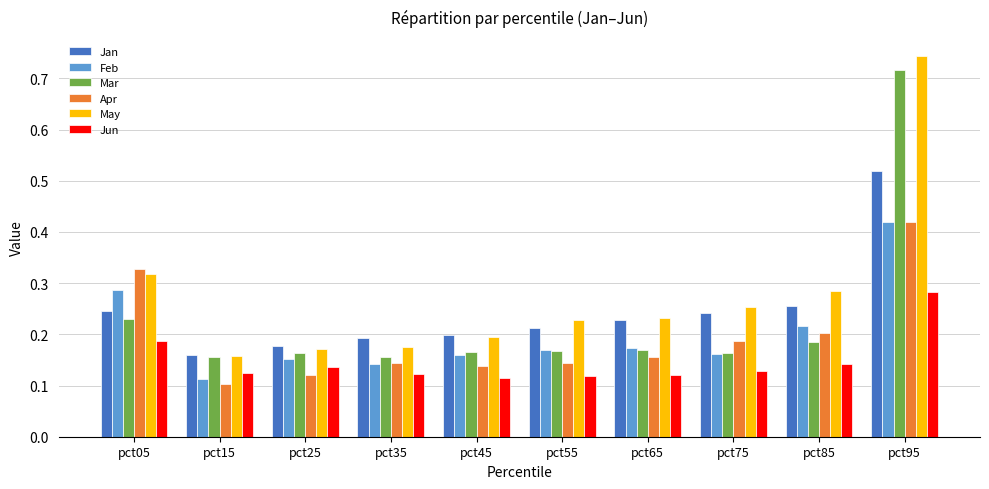

True or false: Jun has a value of 0.1 at pct25.

True